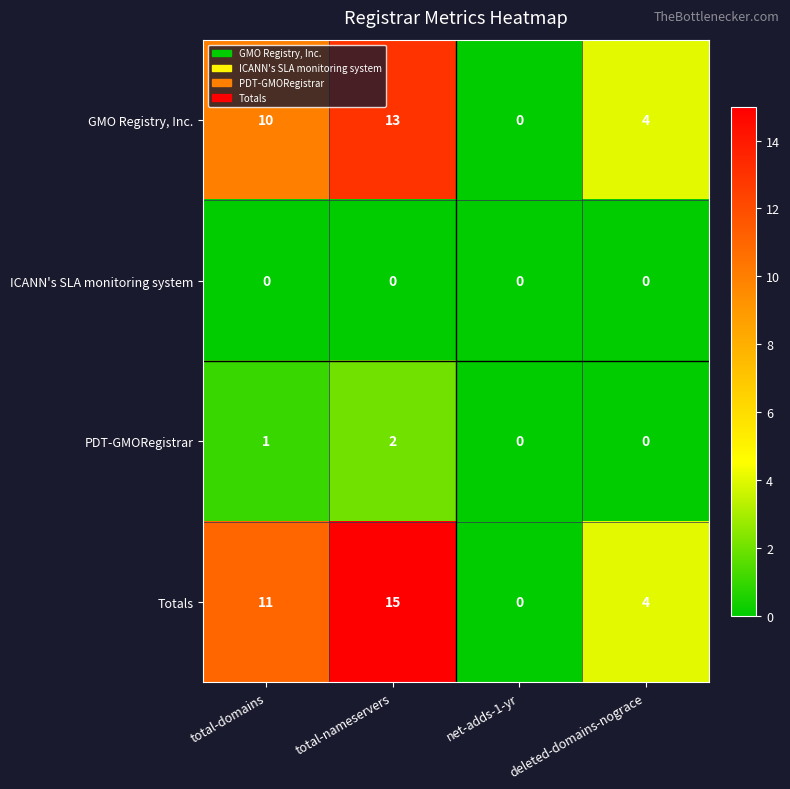

Reading right to left, transcribe all the data shown in this chart.

GMO Registry, Inc.: 4	0	13	10
ICANN's SLA monitoring system: 0	0	0	0
PDT-GMORegistrar: 0	0	2	1
Totals: 4	0	15	11